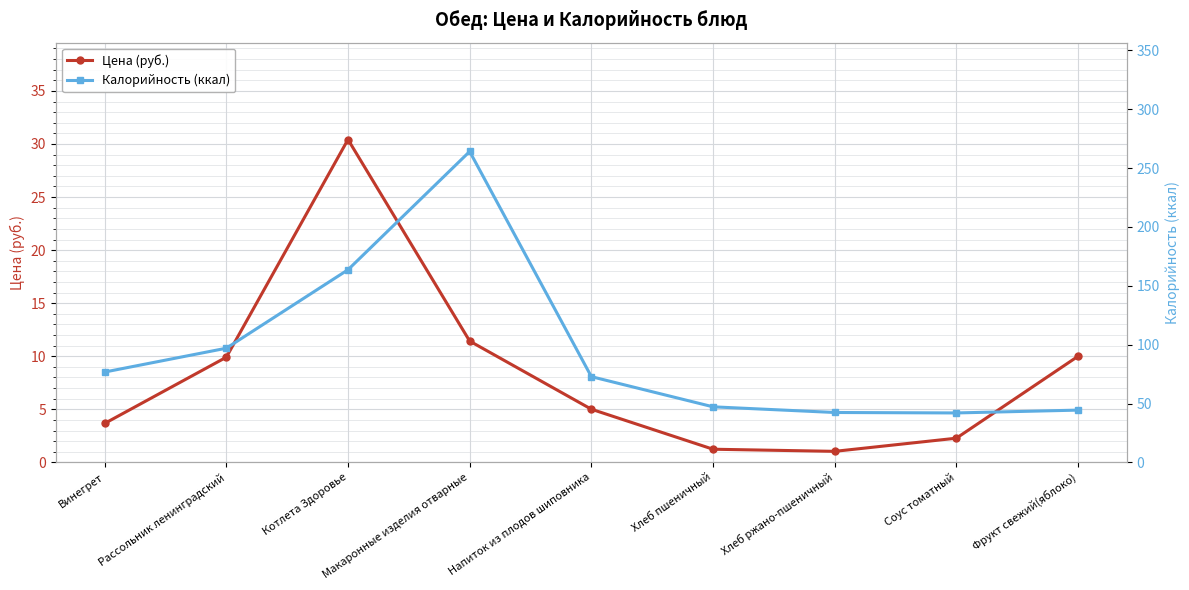

At which category is the sum across all series the highest?

Макаронные изделия отварные